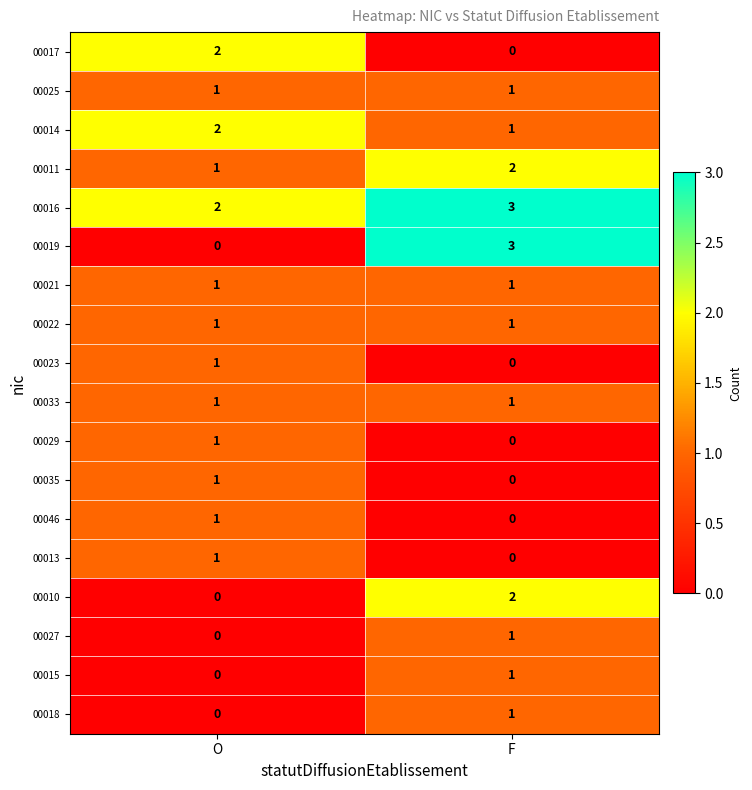

What is the spread (max minus min) of values at F?

3